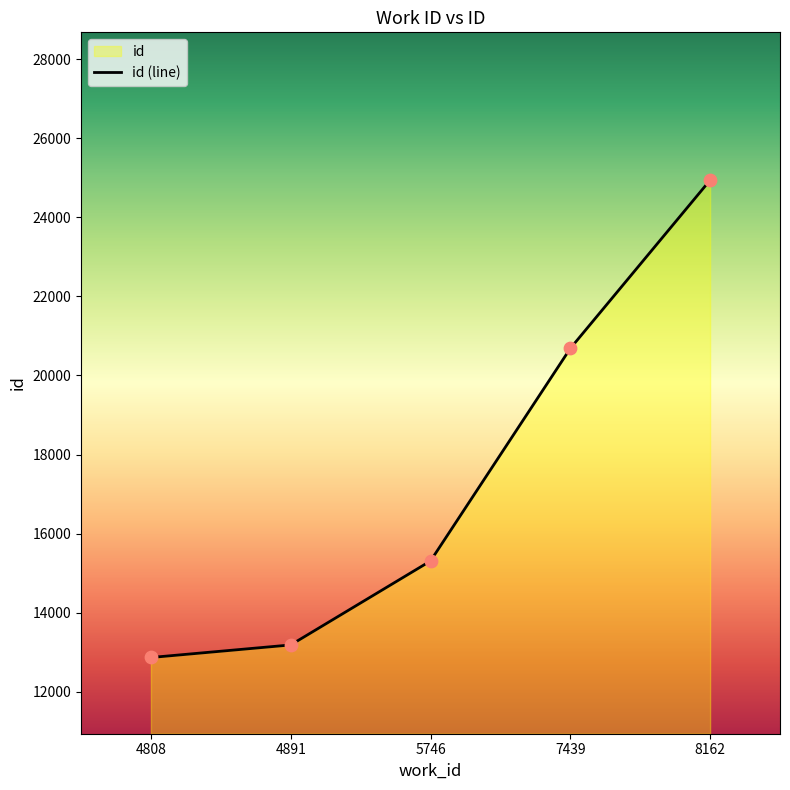

What is the change in value from 4808 to 5746?

+2443